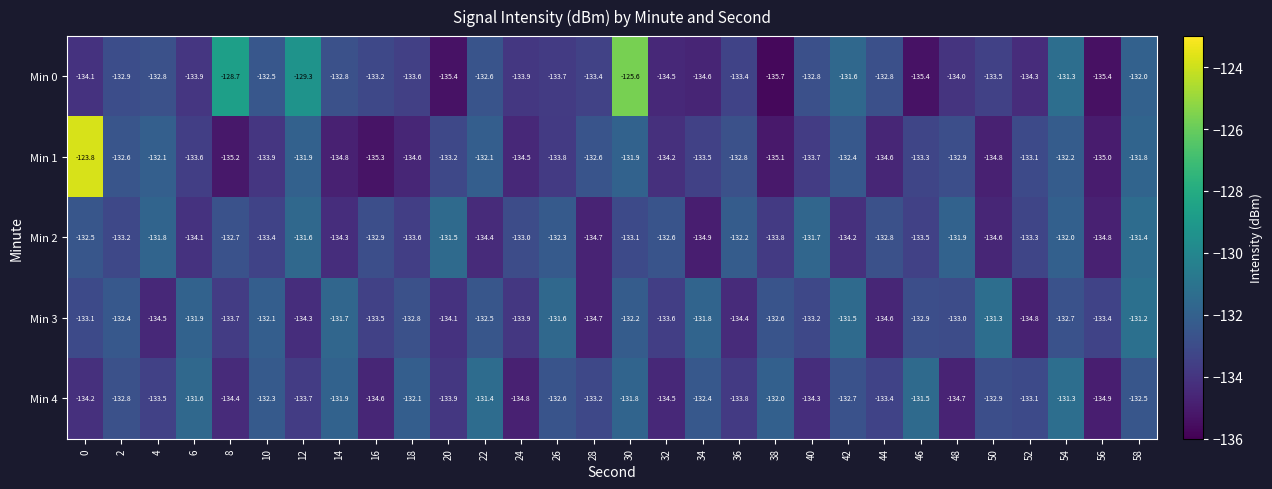

At how many categories does at least one series exceed -134?

30